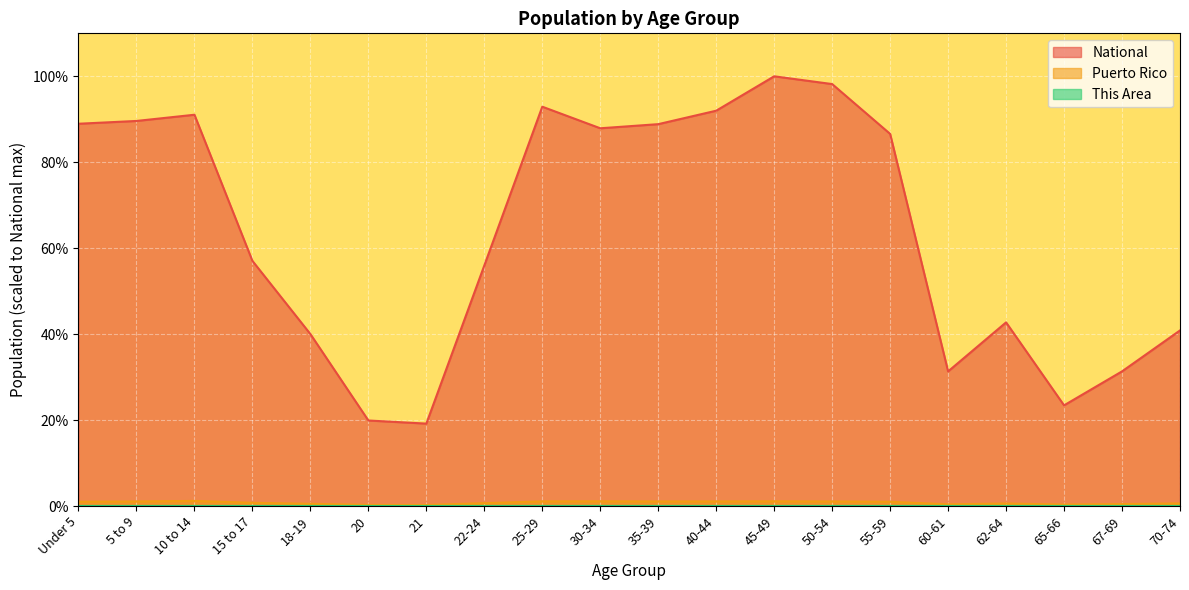

Is it true that National equals 157.8 at 30-34?

False